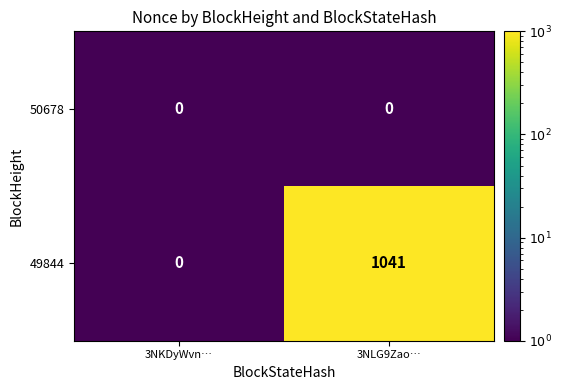

What is the spread (max minus min) of values at 3NLG9Zao…?

1041